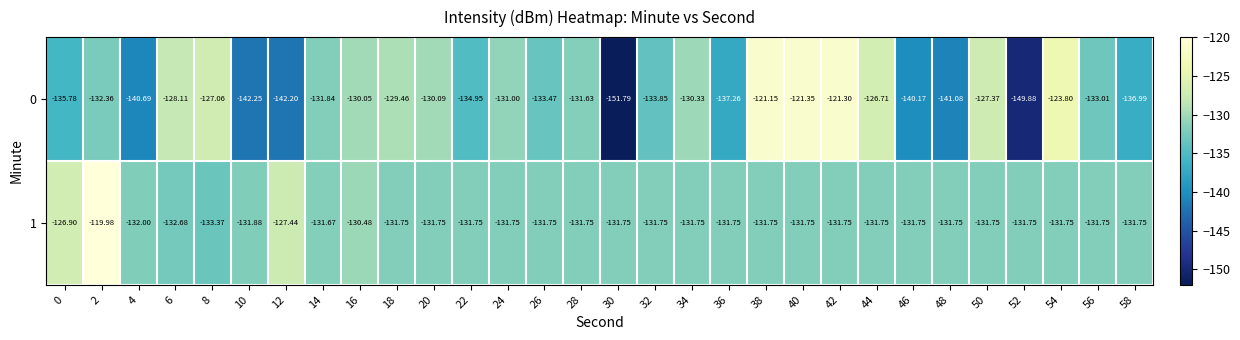

How many data points in 1 are less than -131?

26